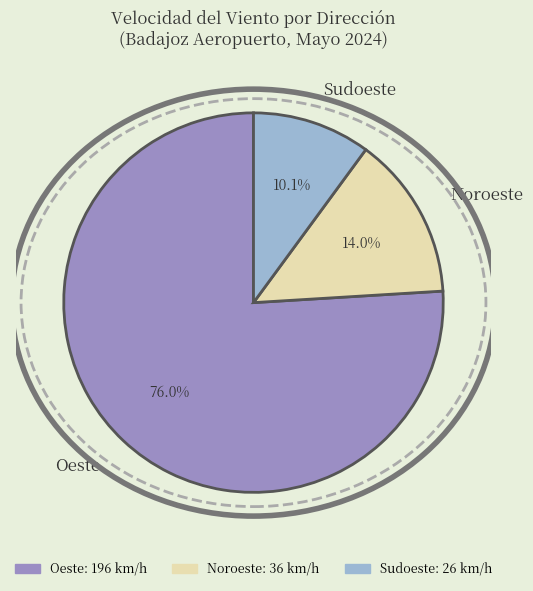

Which slice is the largest?

Oeste